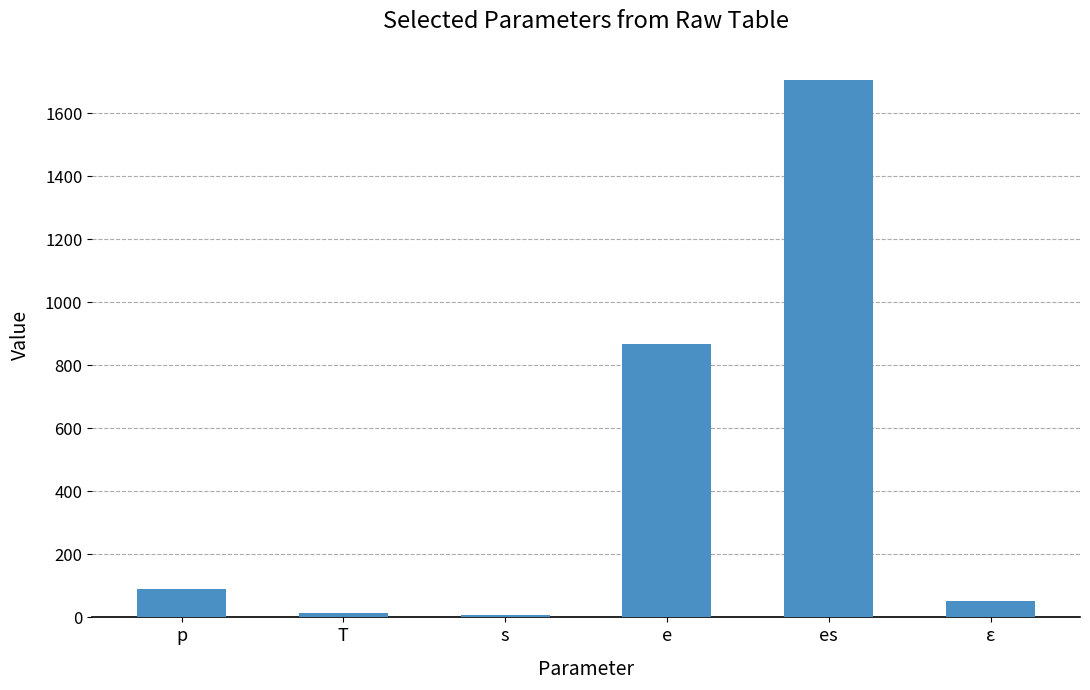

Reading left to right, what are all the values shown in this chart?

90.0	15.0	6.0	868.2	1705.9	50.9